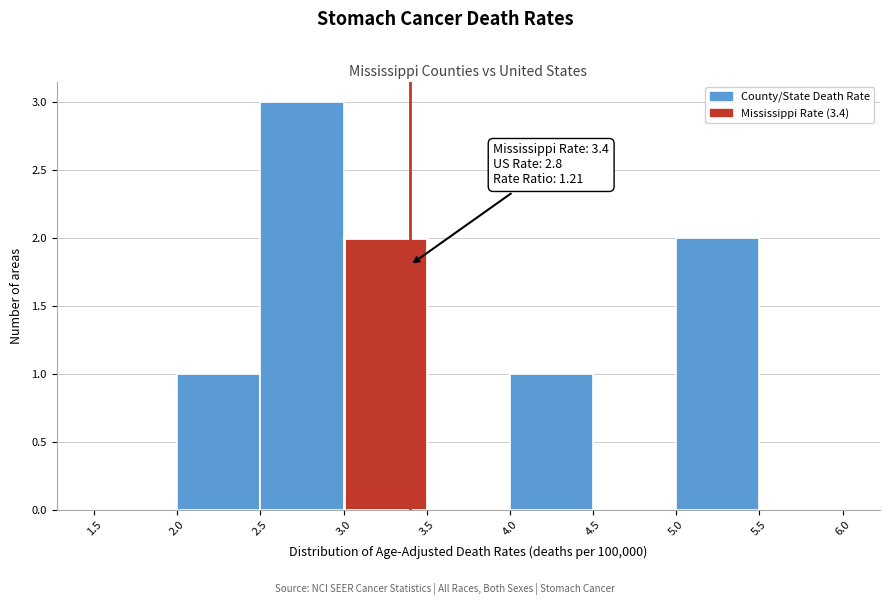

Over which range of the x-axis is the bar tallest?

2.5 to 3.0